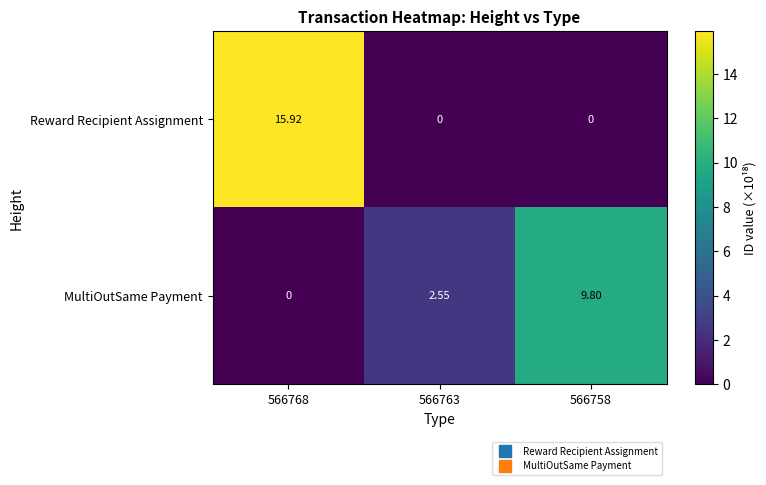

Which series has the largest range (max minus min)?

Reward Recipient Assignment